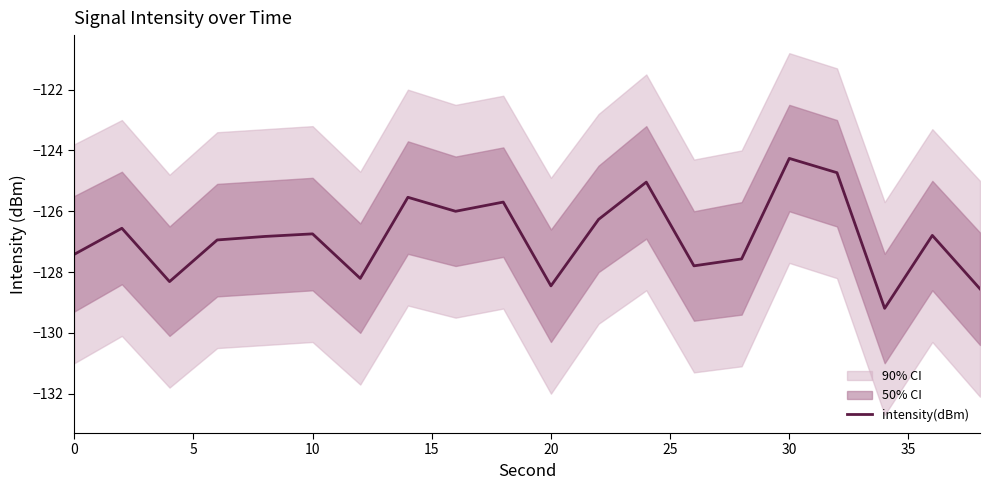

The value of intensity(dBm) at 10 is -126.7. True or false?

True